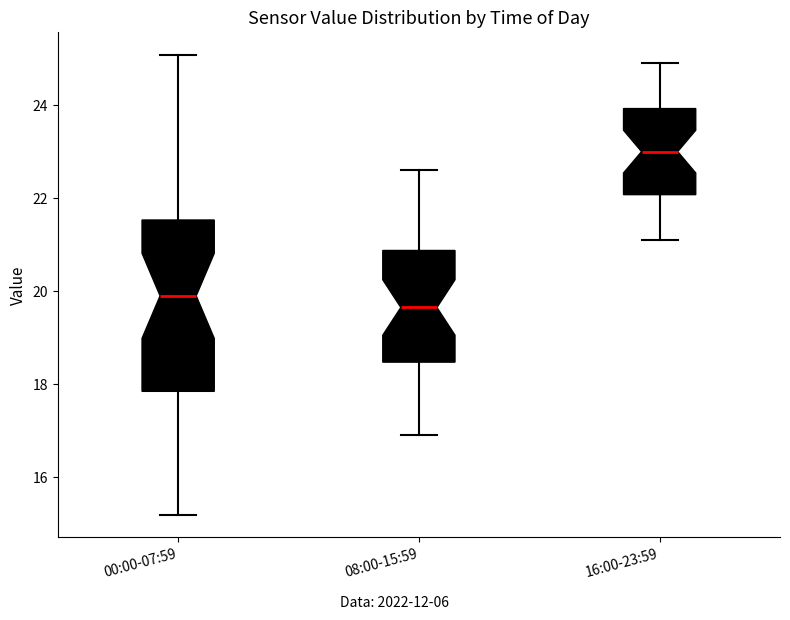

Reading left to right, read every box against the y-axis: the position of its median line, the range the box covers, and the ends of its whiskers. The values are not printed on the chart, so give them approximately, as read against the axis.

00:00-07:59: median 20.0, box 17.8 to 21.6, whiskers 15.2 to 25.0
08:00-15:59: median 19.6, box 18.4 to 20.8, whiskers 17.0 to 22.6
16:00-23:59: median 23.0, box 22.0 to 24.0, whiskers 21.2 to 25.0